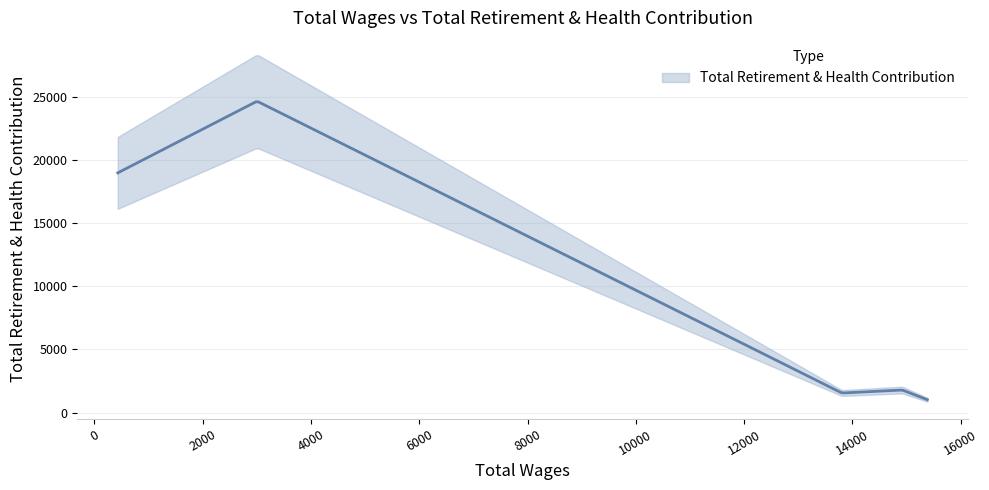

Reading left to right, what are all the values shown in this chart?

15385.0=1020	14922.0=1788	13807.0=1549	3005.0=24660	432.0=18984